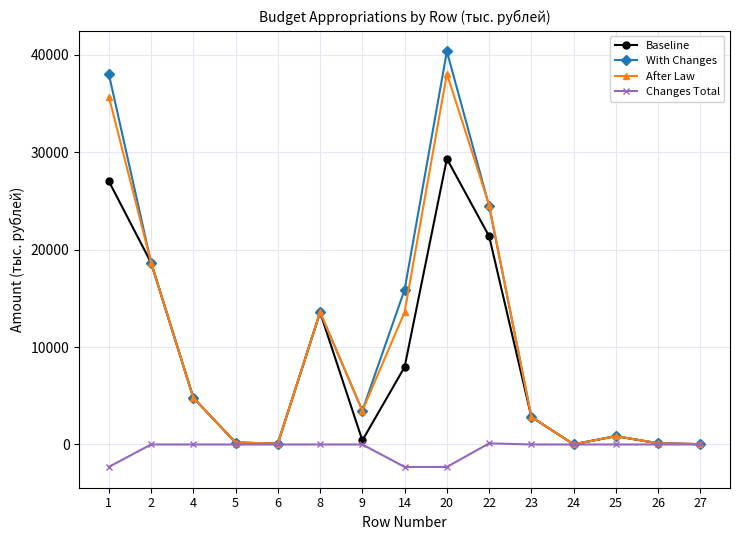

The value of After Law at 22 is 5393.6. True or false?

False